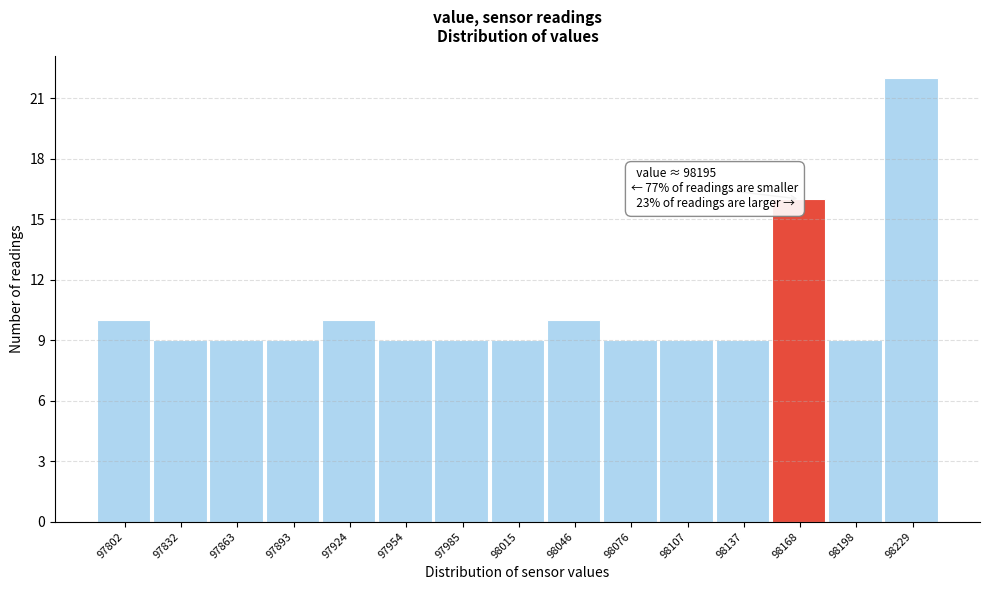

Reading left to right, transcribe all the data shown in this chart.

97802=10	97832=9	97863=9	97893=9	97924=10	97954=9	97985=9	98015=9	98046=10	98076=9	98107=9	98137=9	98168=16	98198=9	98229=22